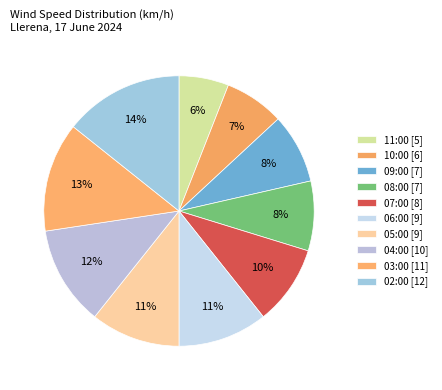

Does 07:00 account for over 50% of the chart?

No